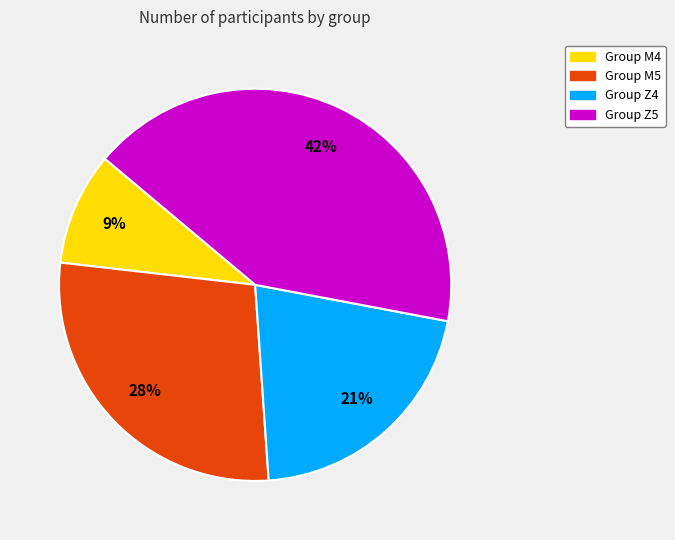

Does any single category account for the majority?

No